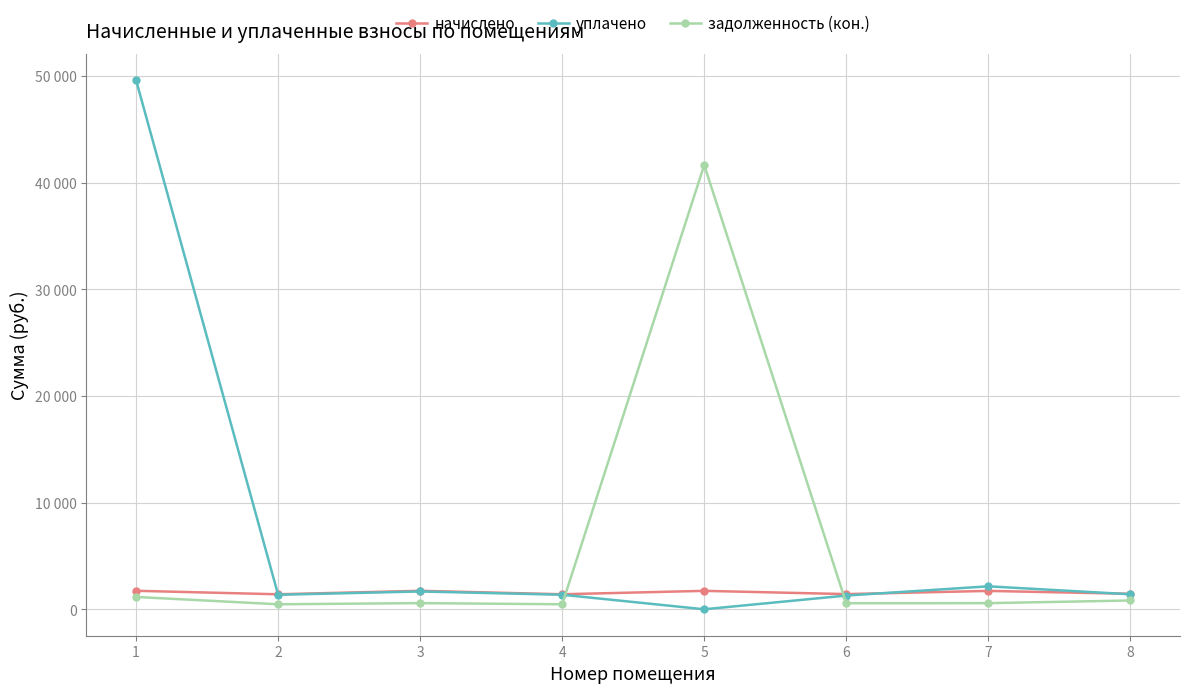

Does the chart have visible grid lines?

Yes